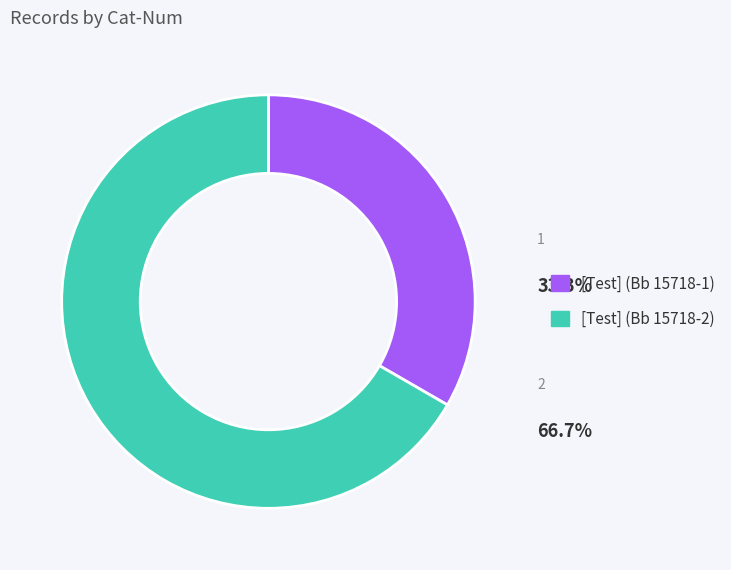

Does [Test] (Bb 15718-1) account for over 50% of the chart?

No